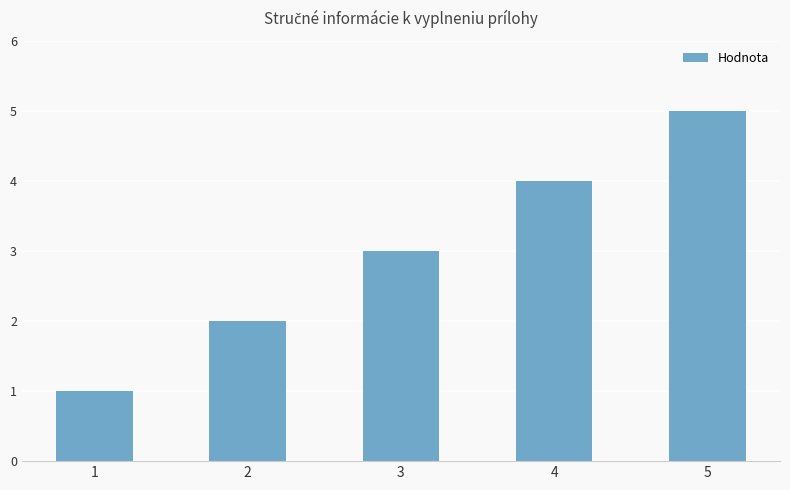

Reading left to right, transcribe all the data shown in this chart.

1	2	3	4	5